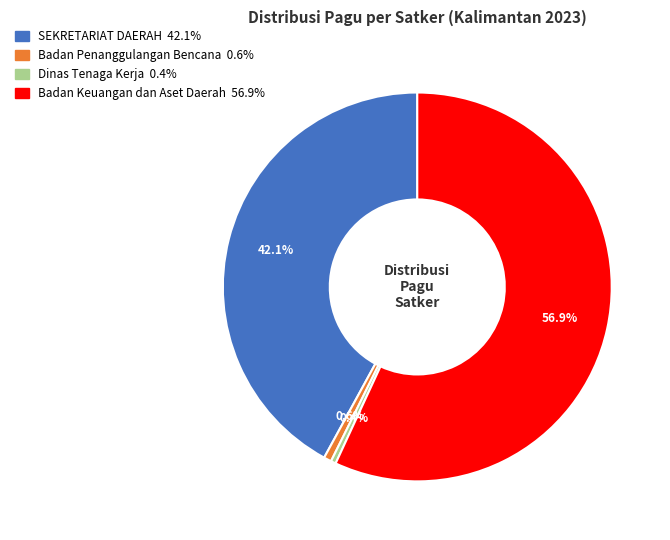

Does any single category account for the majority?

Yes